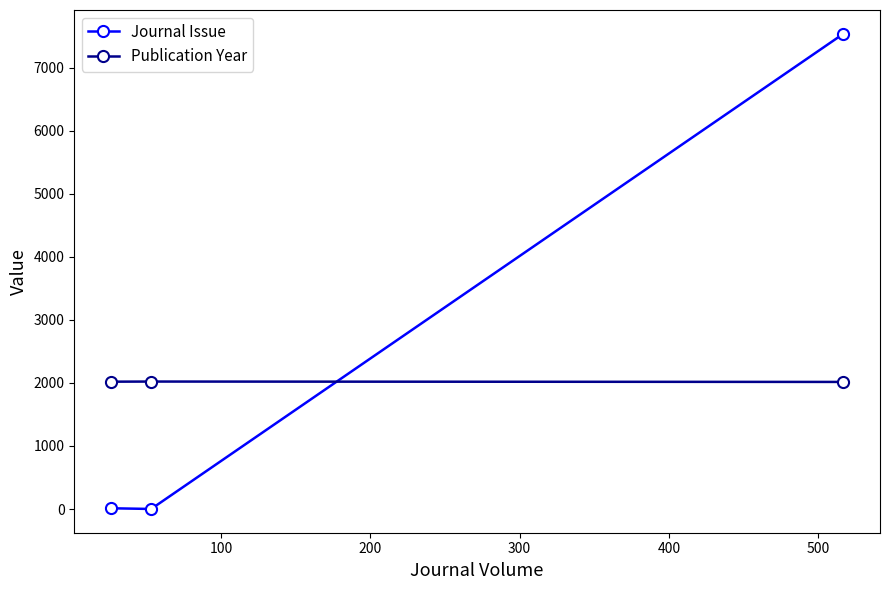

What is the average value of the Journal Issue series?

2516